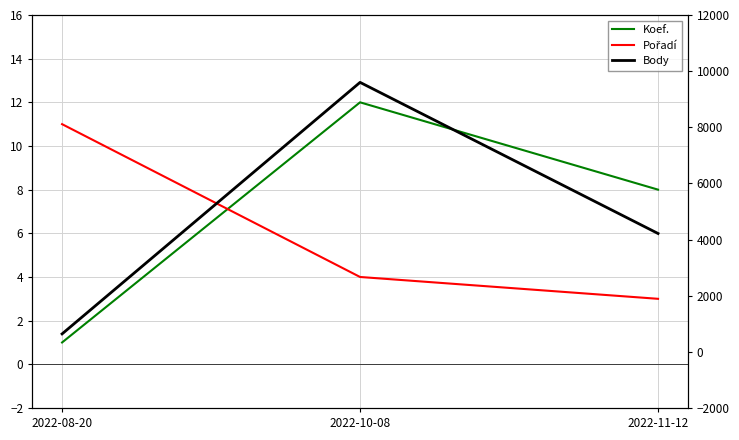

What is the value of the Koef. point at the 2nd from the left?

12